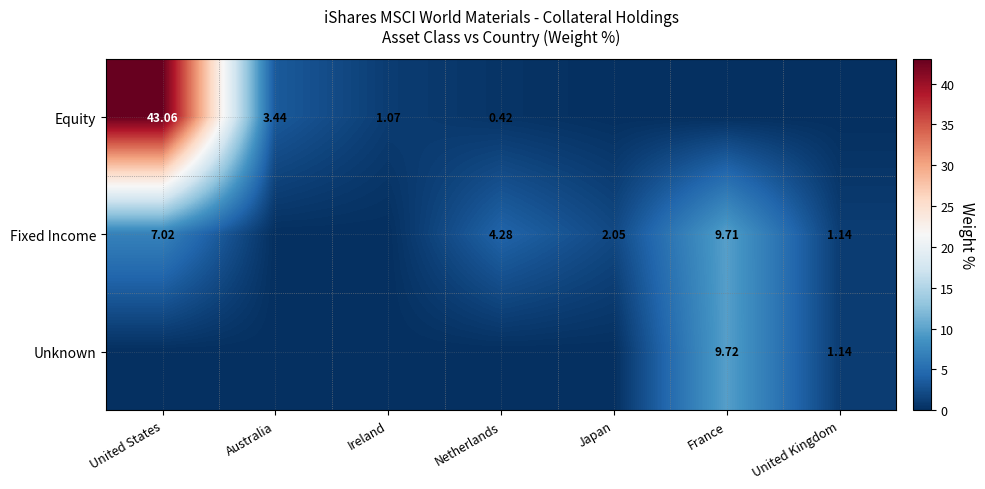

At Ireland, list the series in order from smallest to largest.

Fixed Income, Unknown, Equity